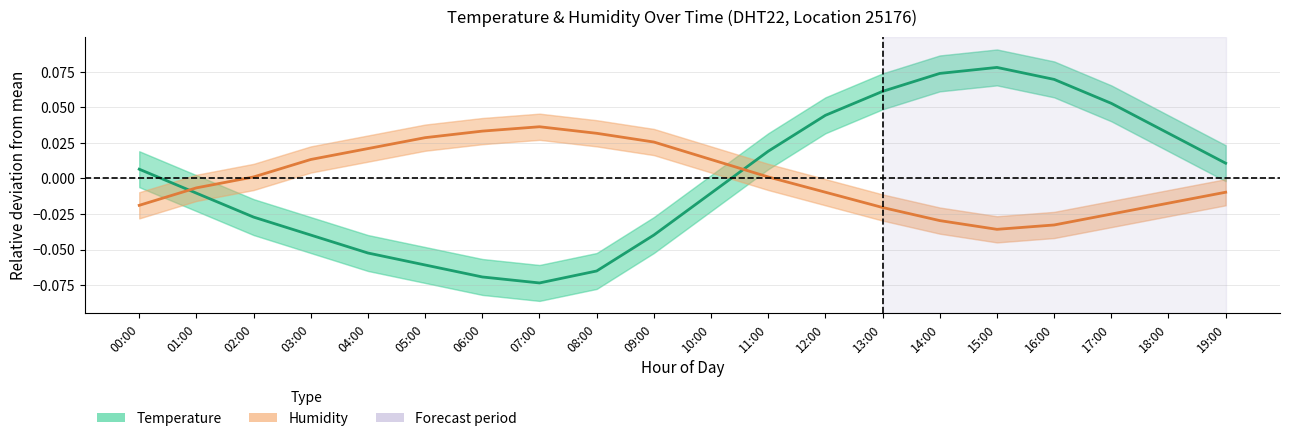

Is the value of Humidity (normalized) at 13:00 greater than the value of Temperature (normalized) at 14:00?

No